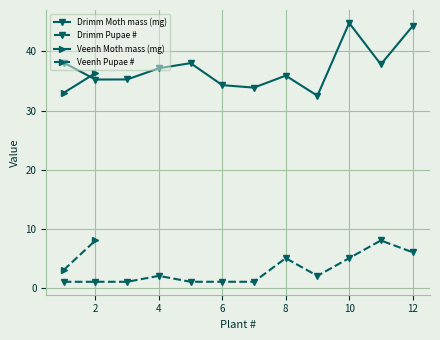

How many values in the Drimm Moth mass (mg) series are below 37?

6